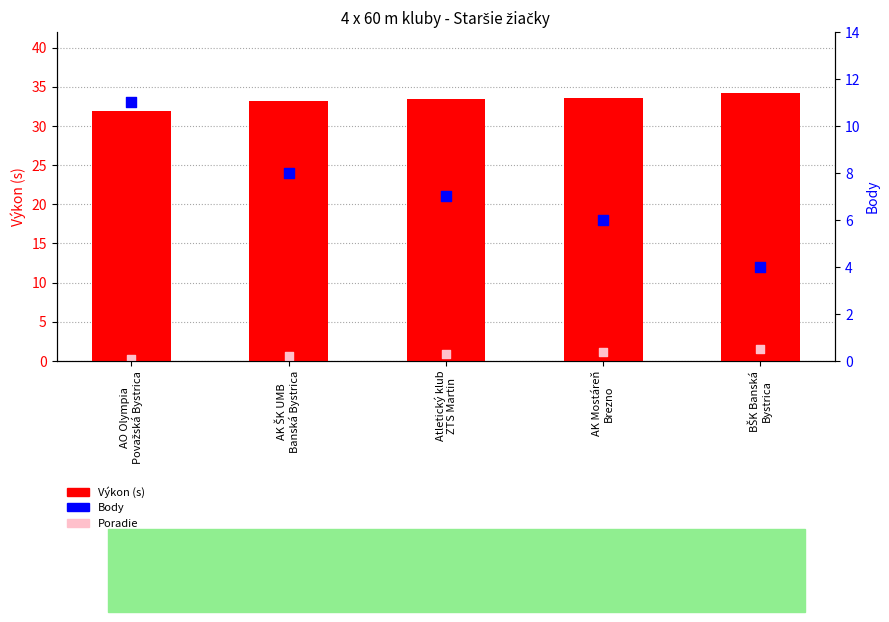

Which series contains the highest Y value?

Výkon (s)